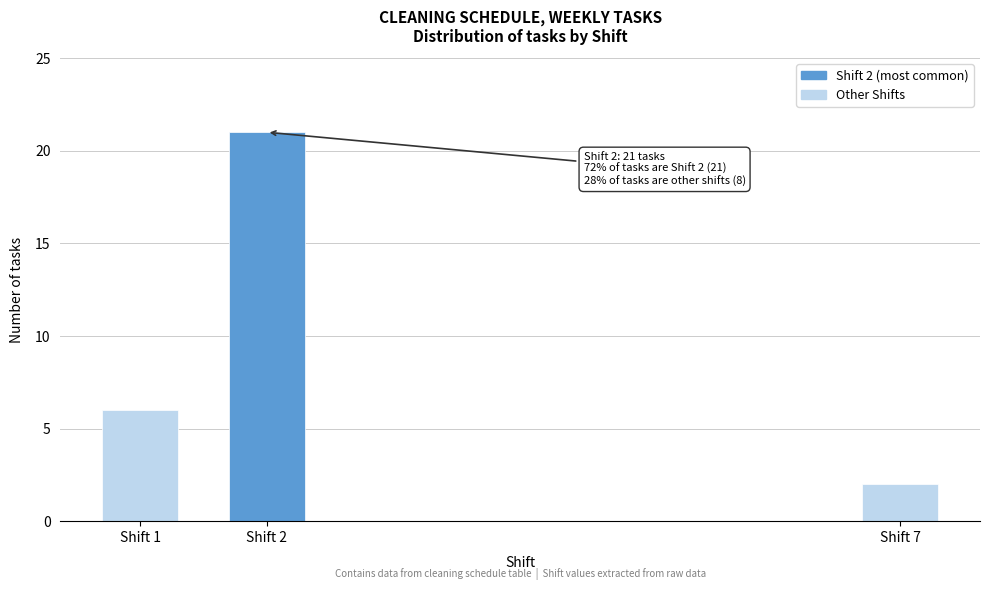

Reading left to right, what are all the values shown in this chart?

Shift 1=6	Shift 2=21	Shift 7=2